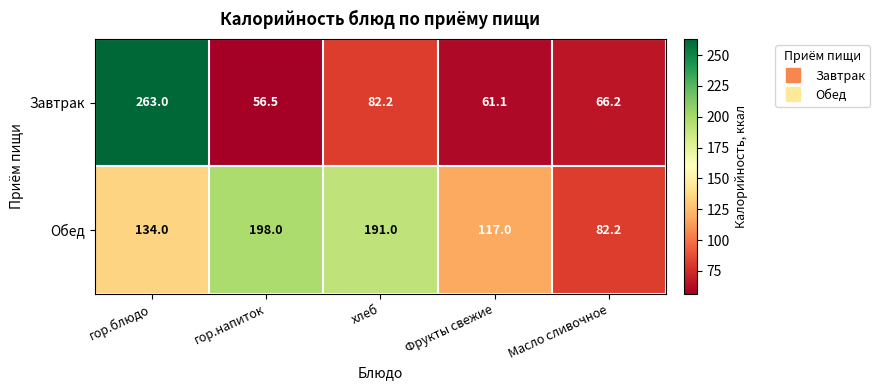

List the series in order of their peak value, lowest first.

Обед, Завтрак